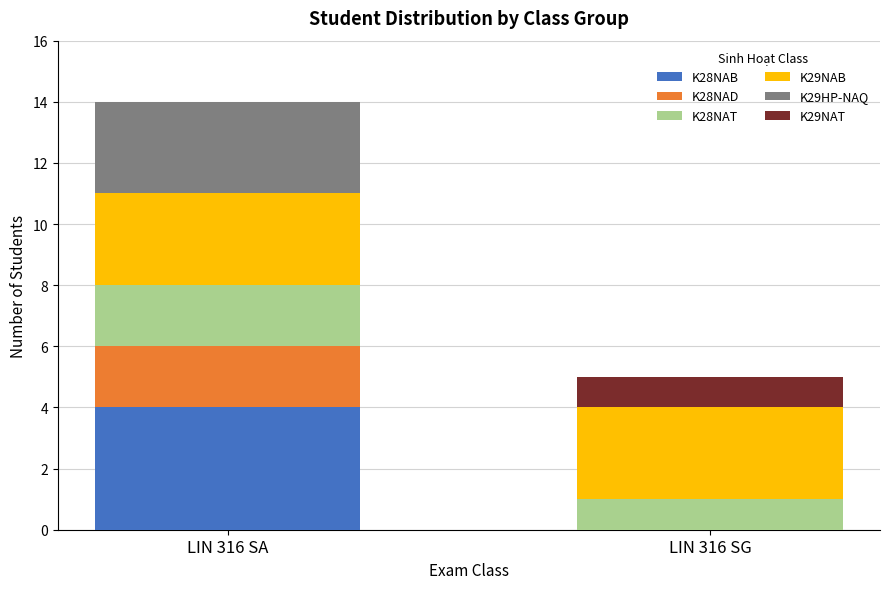

True or false: K28NAB has a value of 7 at LIN 316 SA.

False